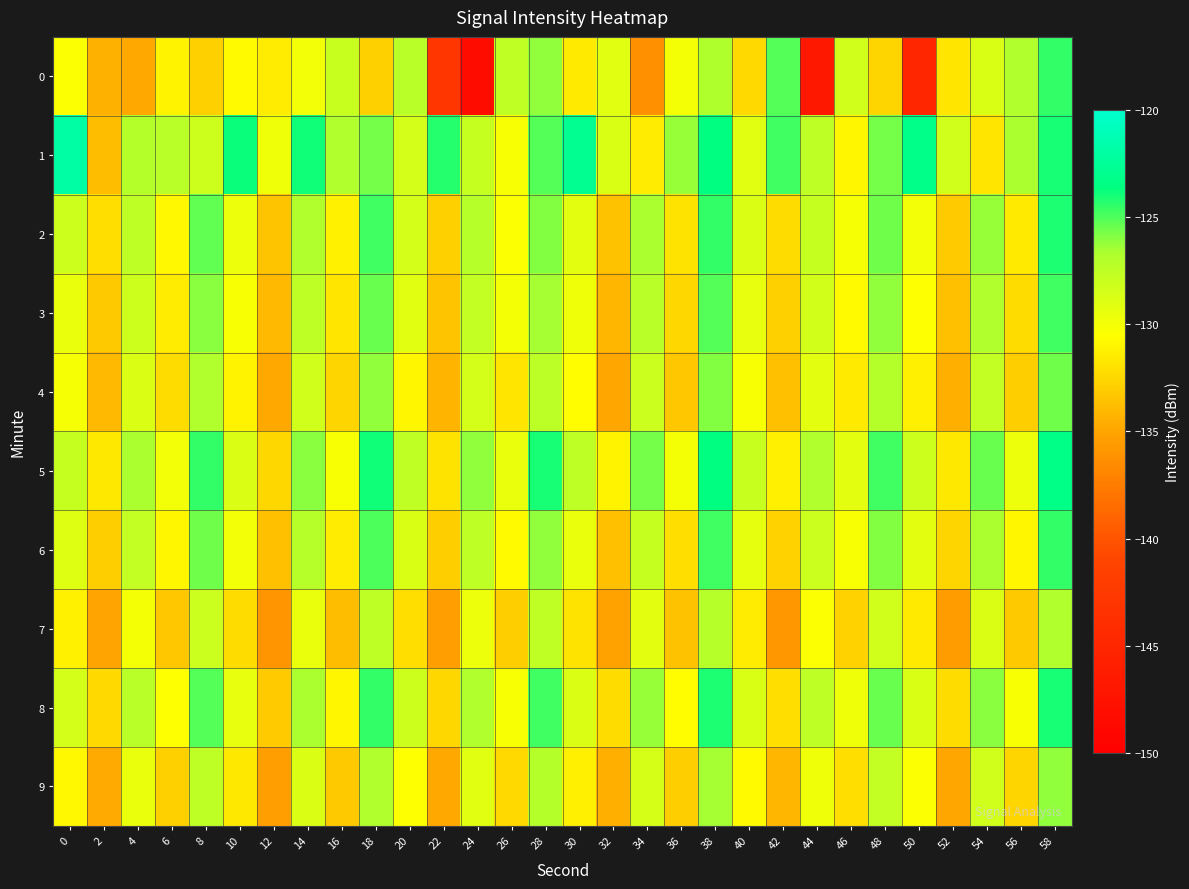

What is the total value across all series at 24?

-1298.7